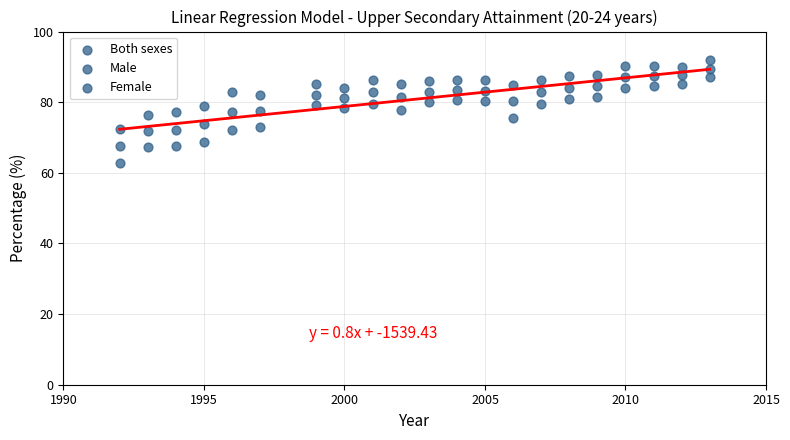

How many points are shown in the scatter plot?

63